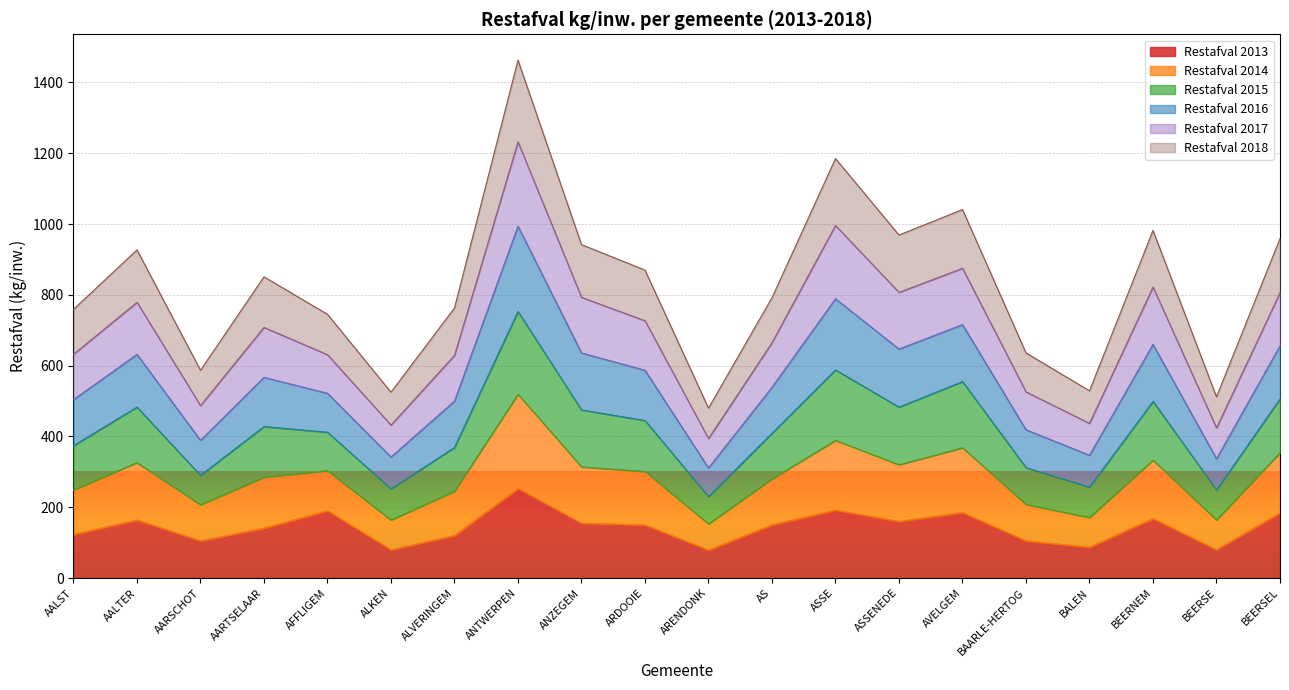

True or false: 2015 has a value of 678 at ASSE.

False